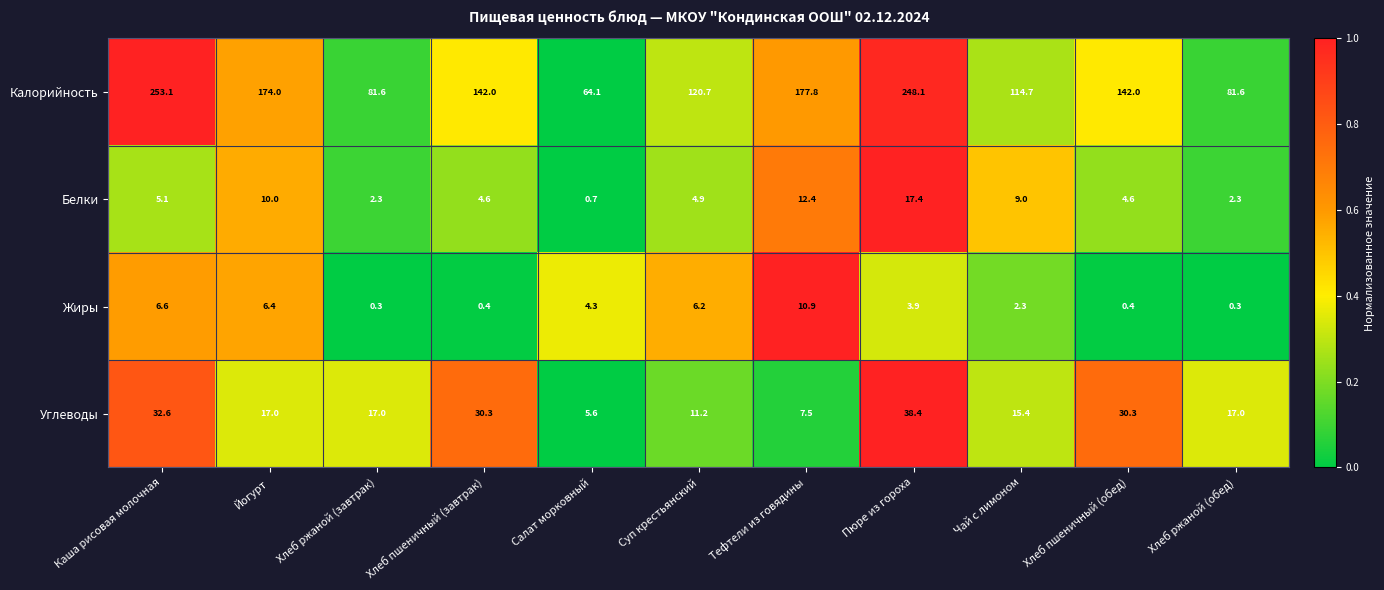

What is the total value across all series at Чай с лимоном?

141.4